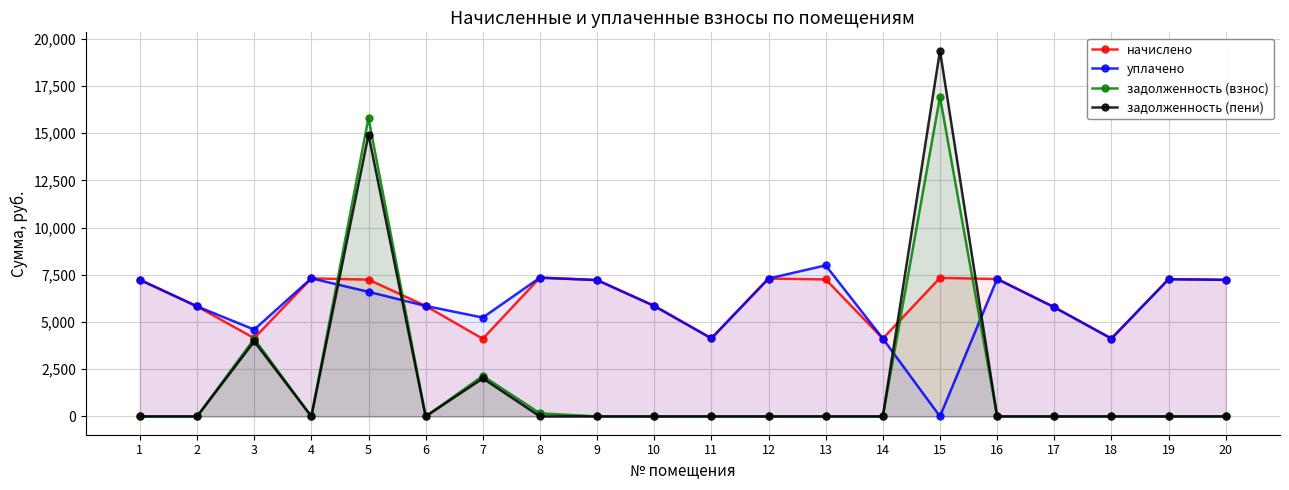

What is the sum of the уплачено values at 11 and 10?

9987.8